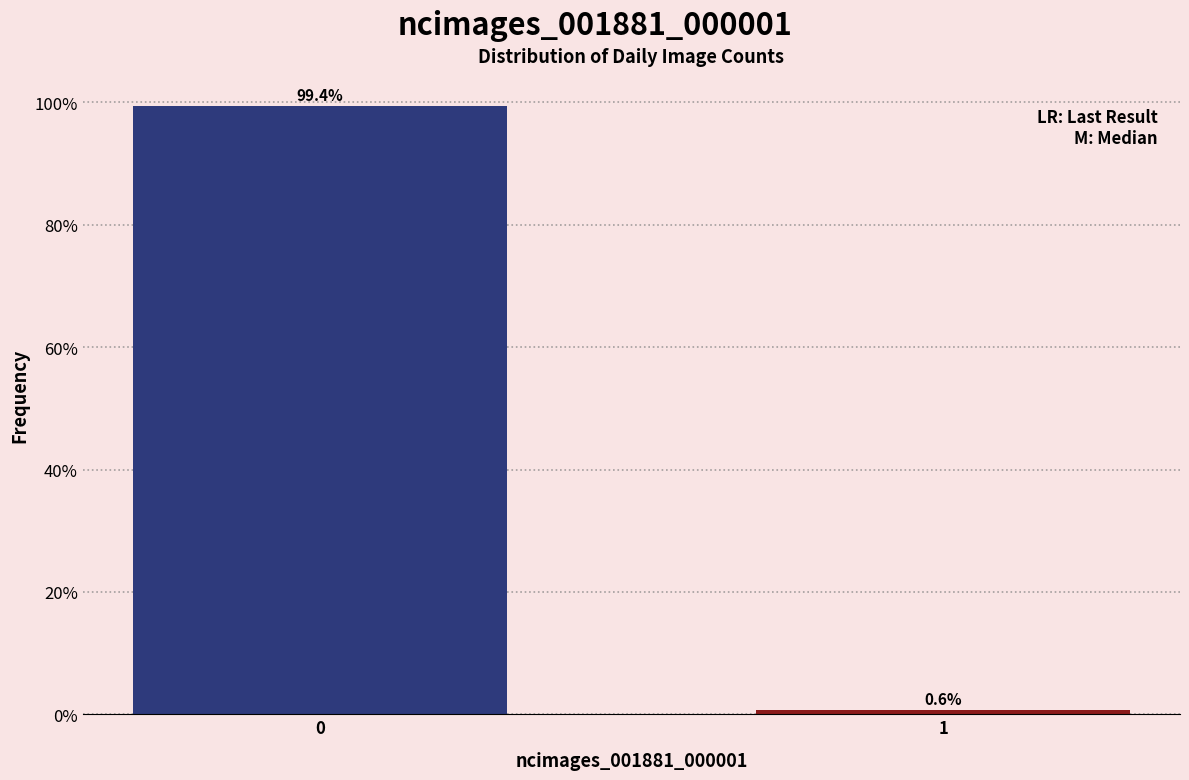

Reading left to right, extract all data points from this chart.

0=99.4	1=0.6